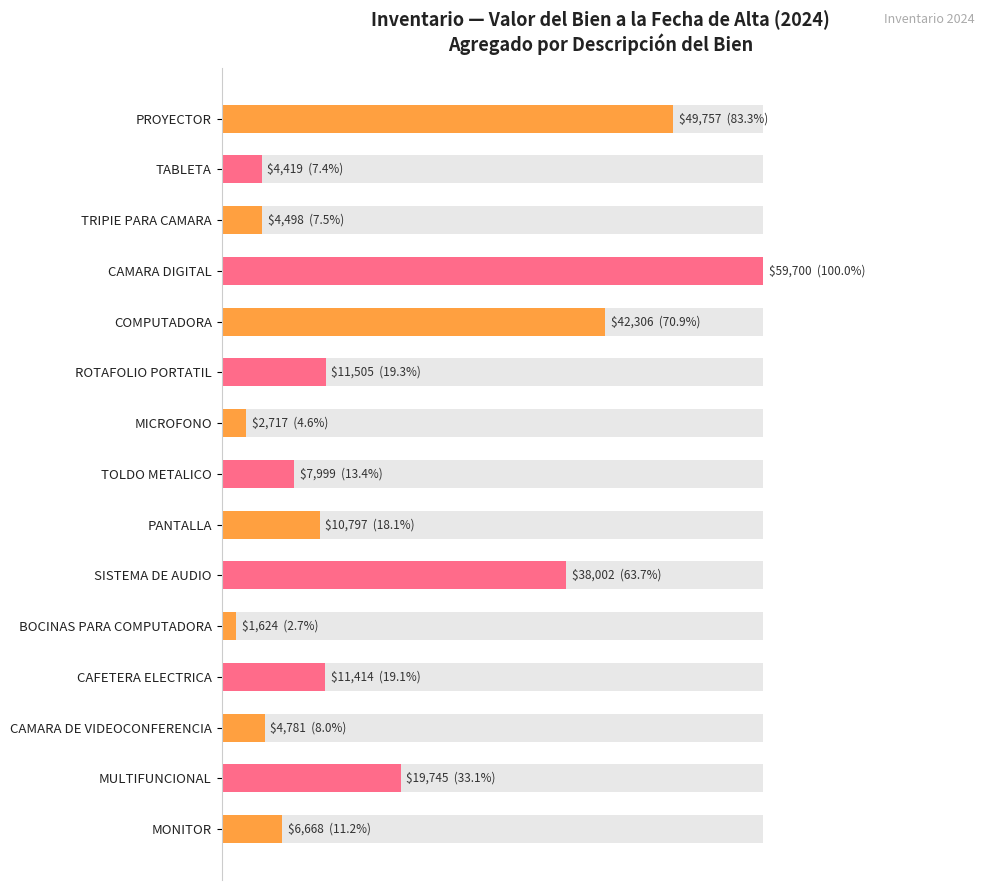

What is the ratio of the value at TRIPIE PARA CAMARA to the value at PROYECTOR?

0.1